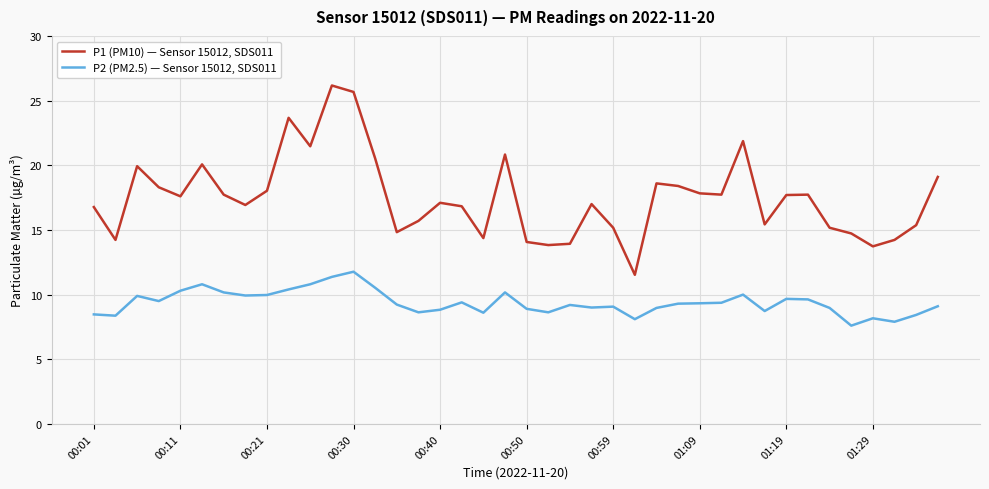

True or false: P2 (PM2.5) — Sensor 15012, SDS011 and P1 (PM10) — Sensor 15012, SDS011 intersect in this chart.

False